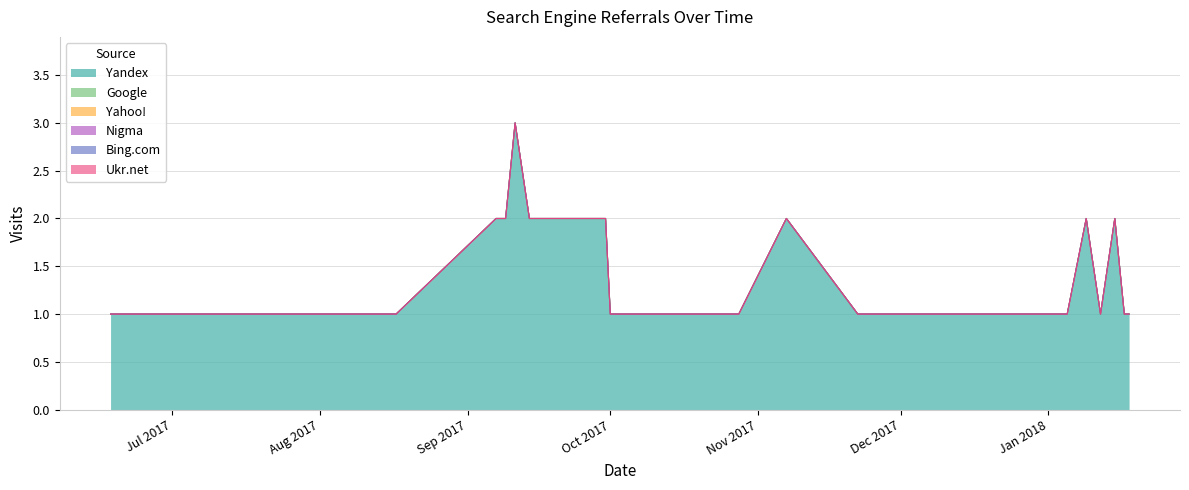

How many lines are shown in the chart?

6